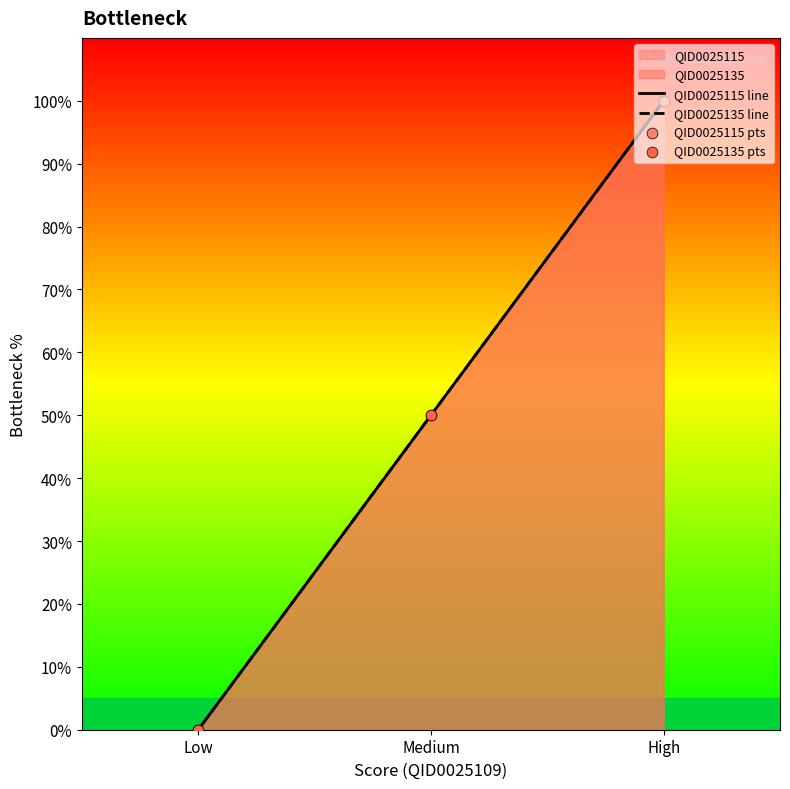

Which series reaches the maximum Y coordinate?

QID0025115 line